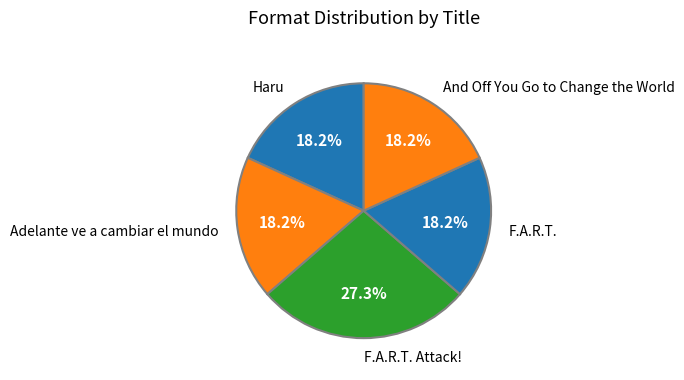

Approximately how many times larger is the value at Adelante ve a cambiar el mundo compared to F.A.R.T.?

1.0